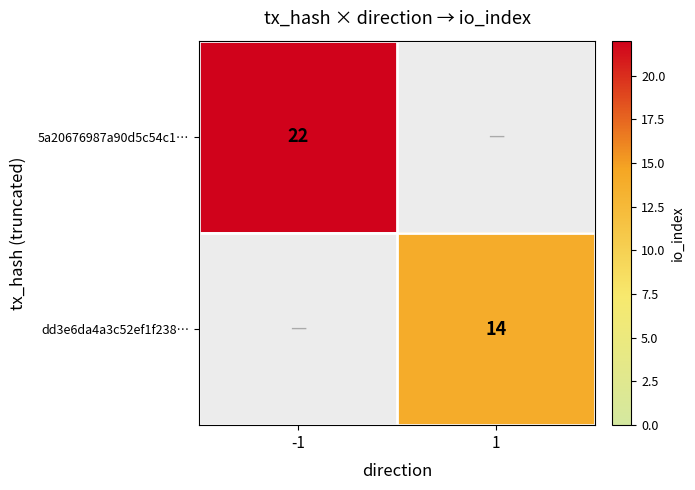

Is it true that dd3e6da4a3c52ef1f238… equals 22 at 1?

False